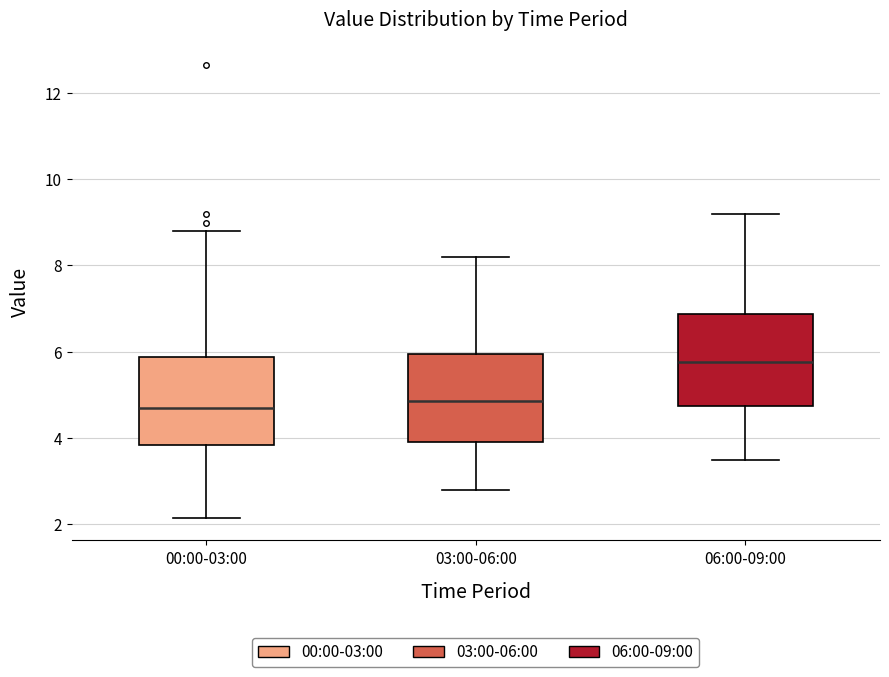

Reading left to right, read every box against the y-axis: the position of its median line, the range the box covers, and the ends of its whiskers. The values are not printed on the chart, so give them approximately, as read against the axis.

00:00-03:00: median 4.6, box 3.8 to 5.8, whiskers 2.2 to 8.8
03:00-06:00: median 4.8, box 4.0 to 6.0, whiskers 2.8 to 8.2
06:00-09:00: median 5.8, box 4.8 to 6.8, whiskers 3.6 to 9.2